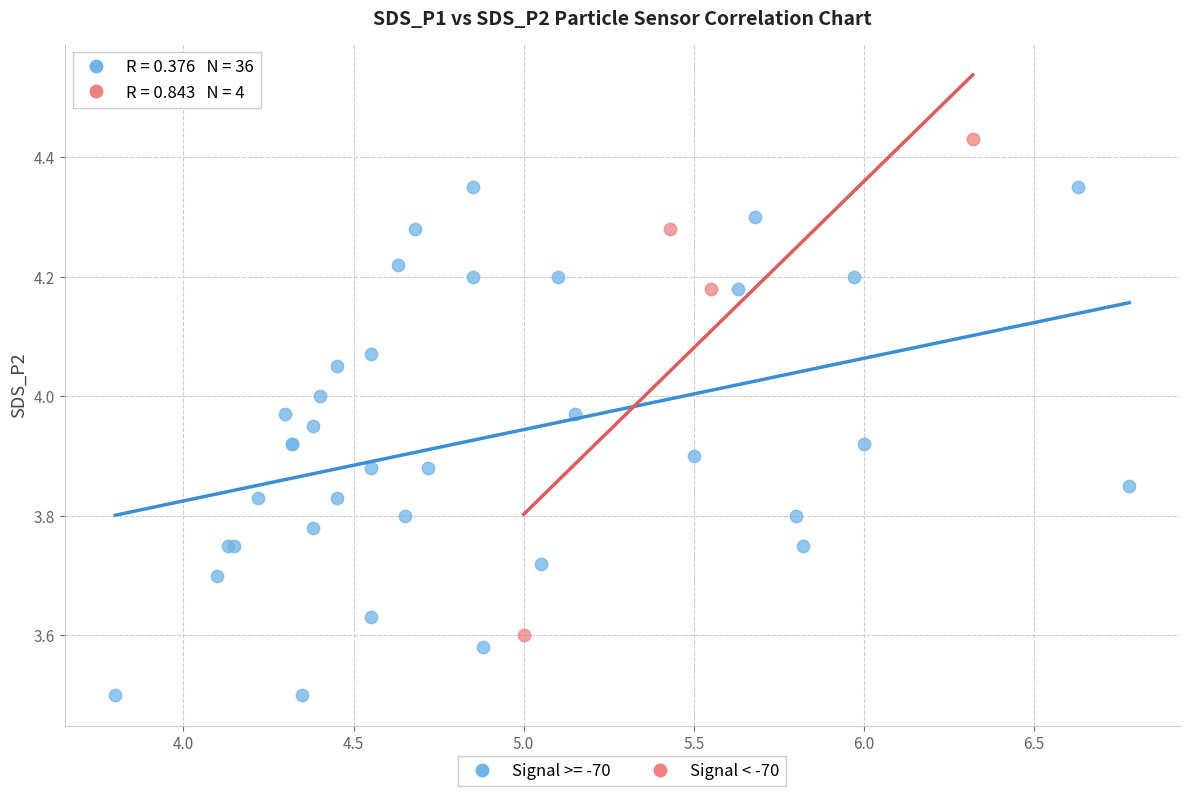

Which series reaches the maximum Y coordinate?

Signal < -70